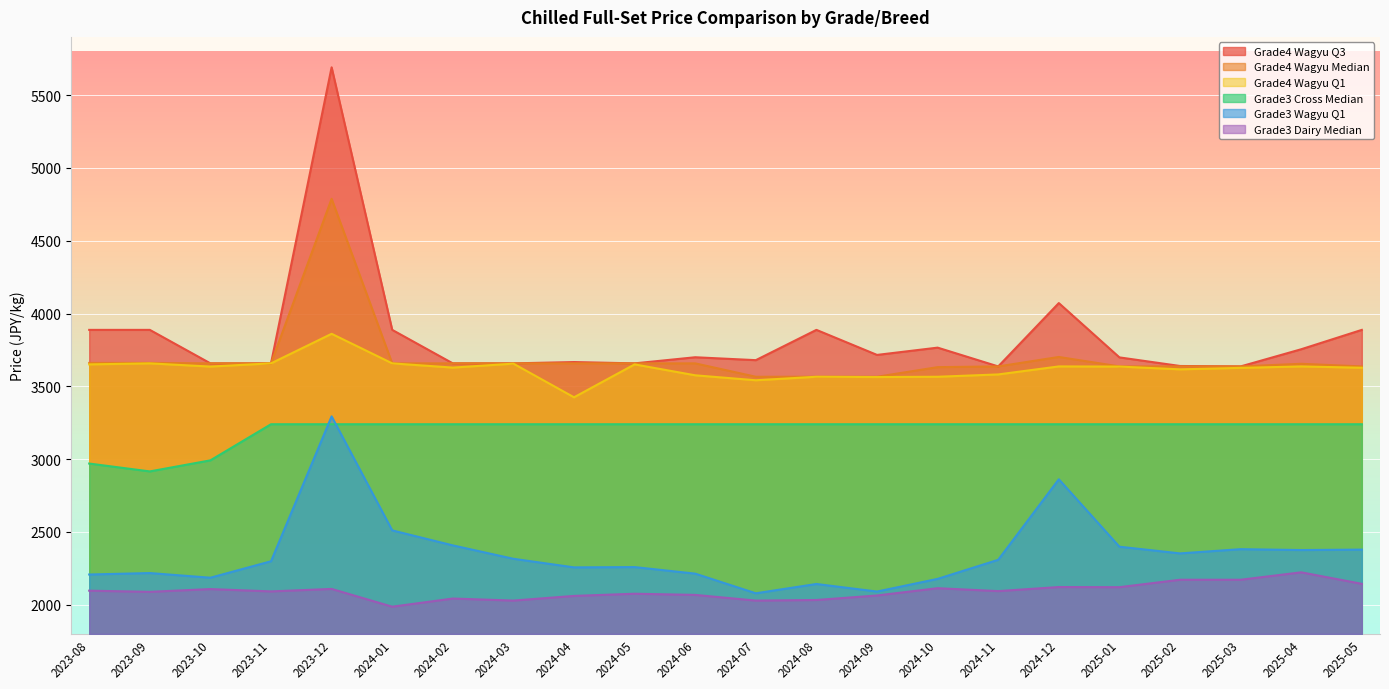

How many lines are shown in the chart?

6